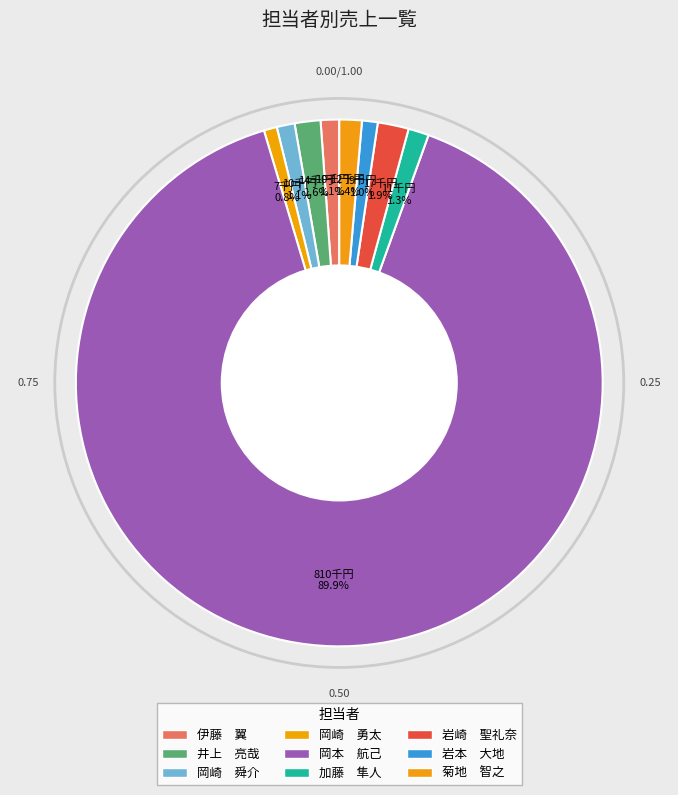

What is the majority slice?

岡本　航己